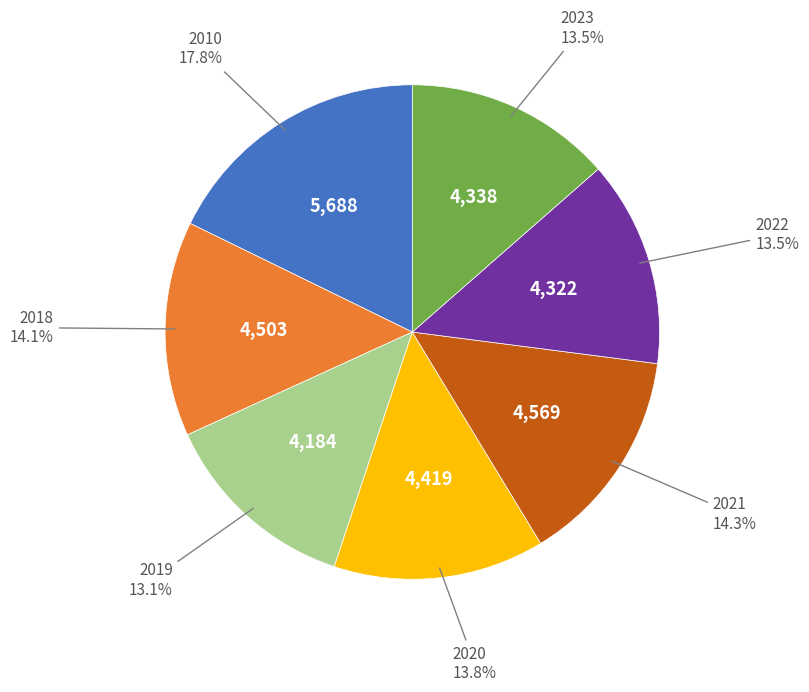

Which slice is the largest?

2010